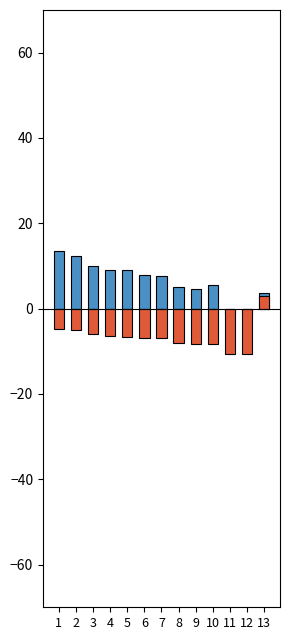

List the labels in order of Average Speed value, largest first.

13, 1, 2, 3, 4, 5, 6, 7, 8, 9, 10, 11, 12